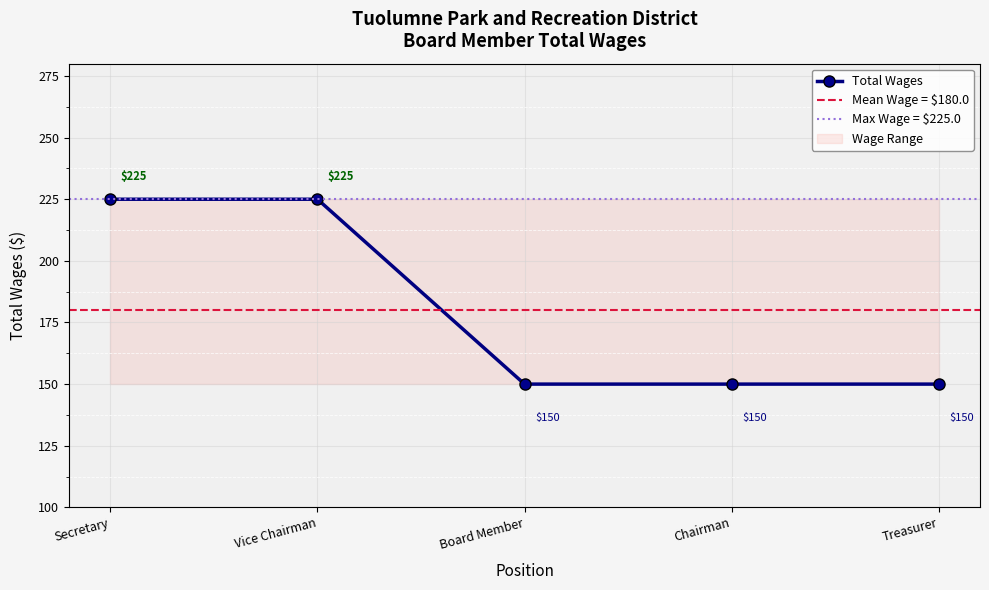

True or false: there are more than 1 points higher than both neighbors.

False